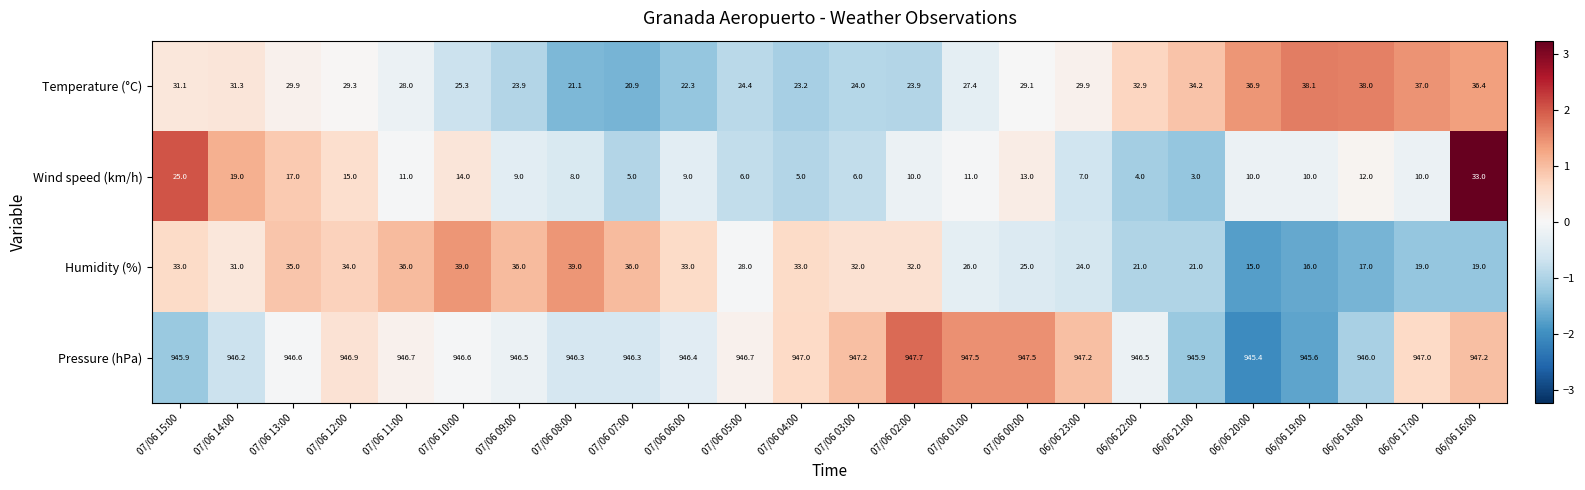

What is the average value of the Temperature (°C) series?

29.1